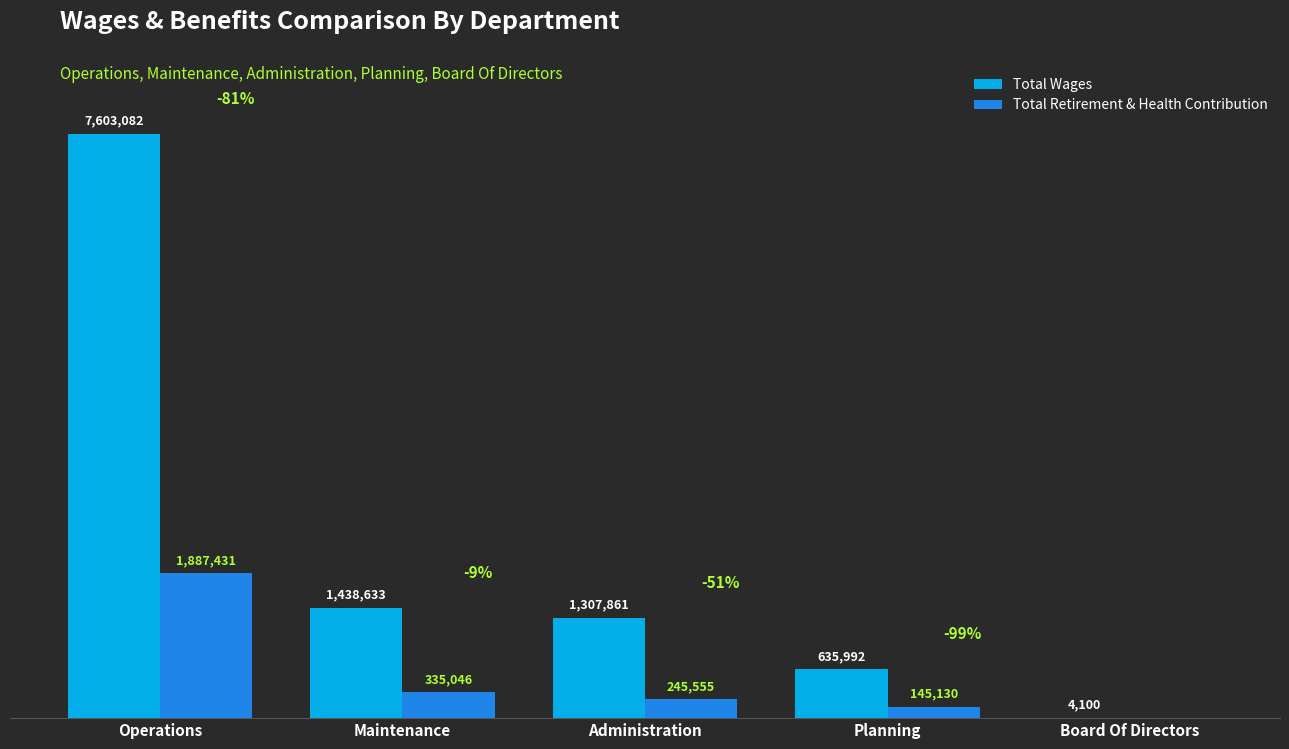

Which series has the widest spread of values?

Total Wages